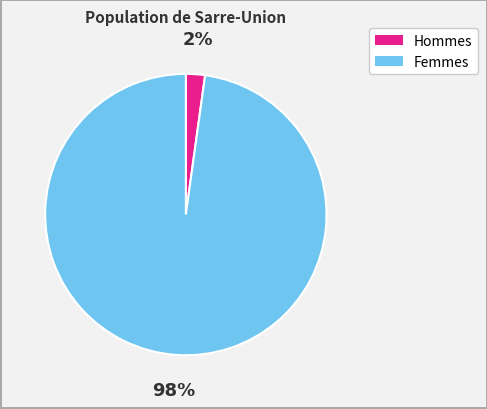

Is there any slice that represents more than half of the pie?

Yes